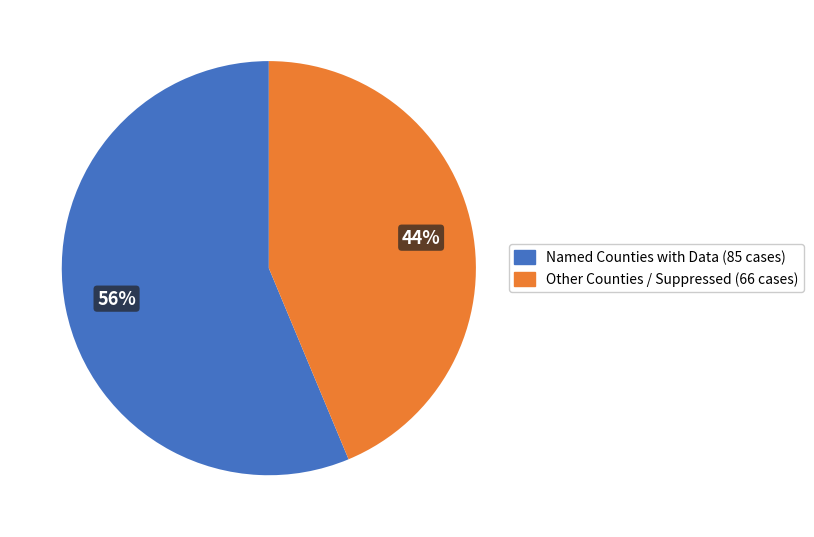

Which category accounts for the majority?

Named Counties with Data (85 cases)